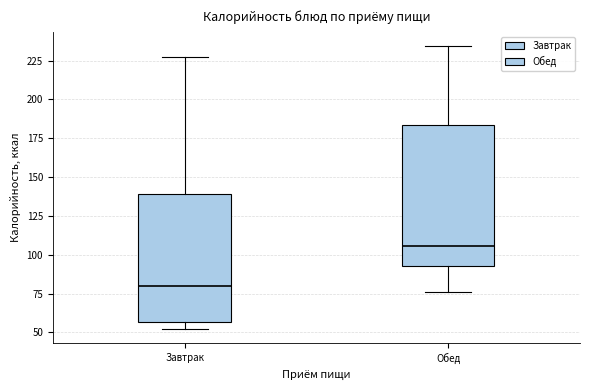

Which box has the highest median line?

Обед